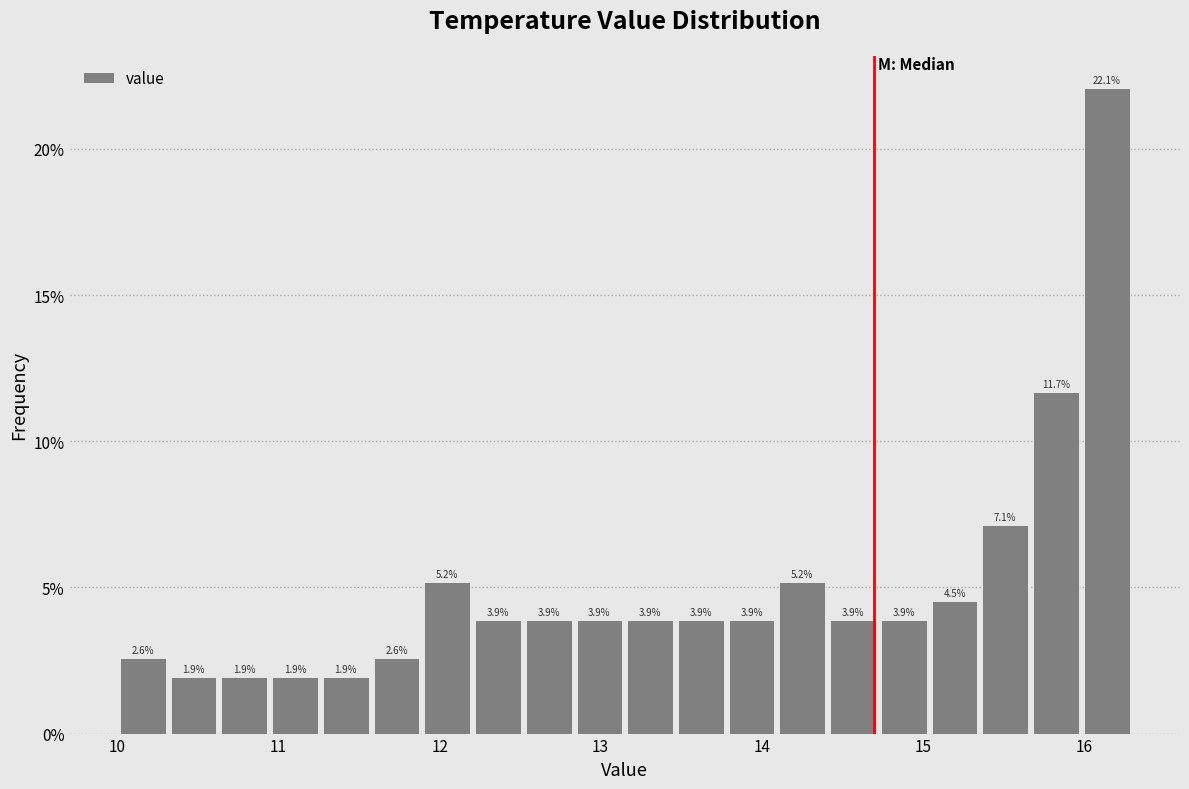

Around what value on the x-axis is the tallest bar? Give the approximate position of its centre, as read against the axis.

16.1